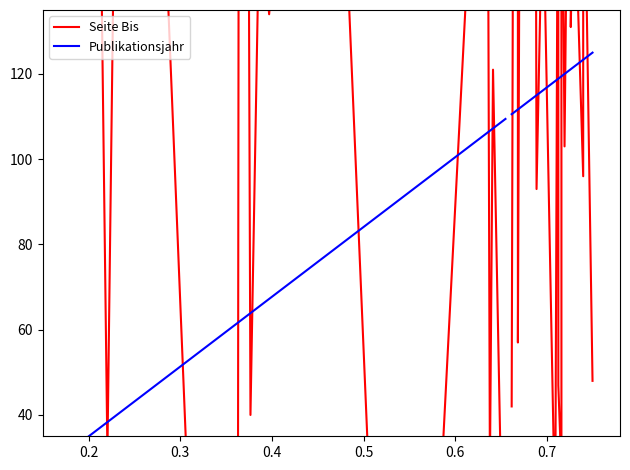

What is the difference between the maximum and minimum values in the Seite Bis series?

647.0